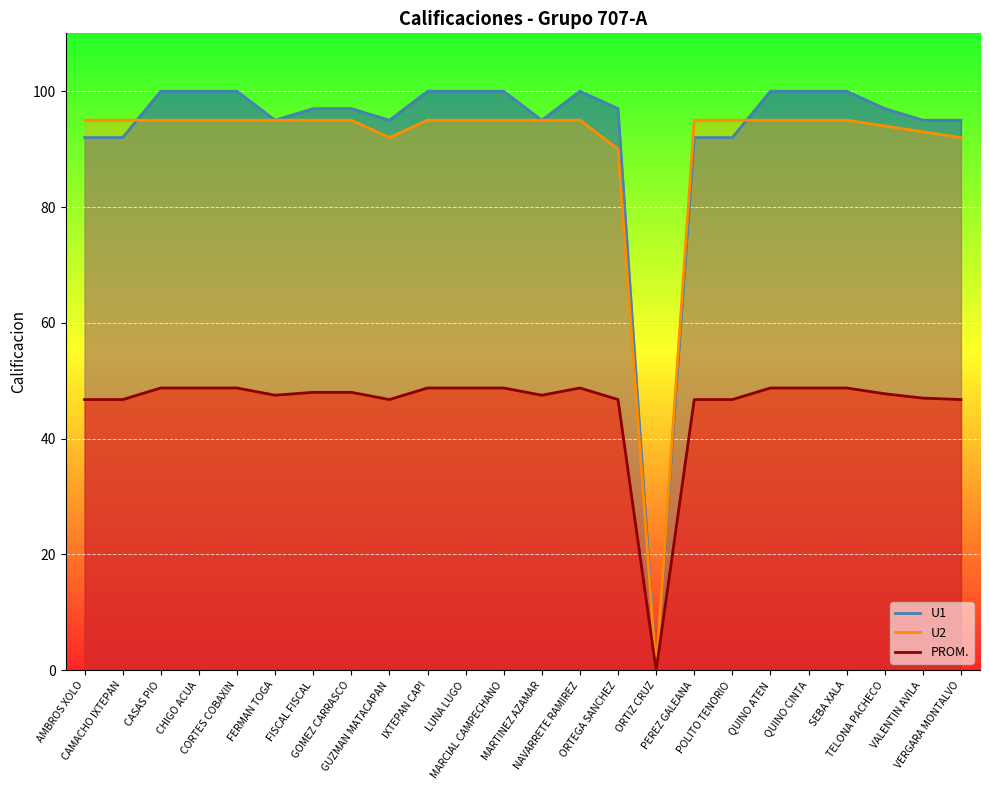

What is the difference between the highest and lowest values at QUINO CINTA?

51.2